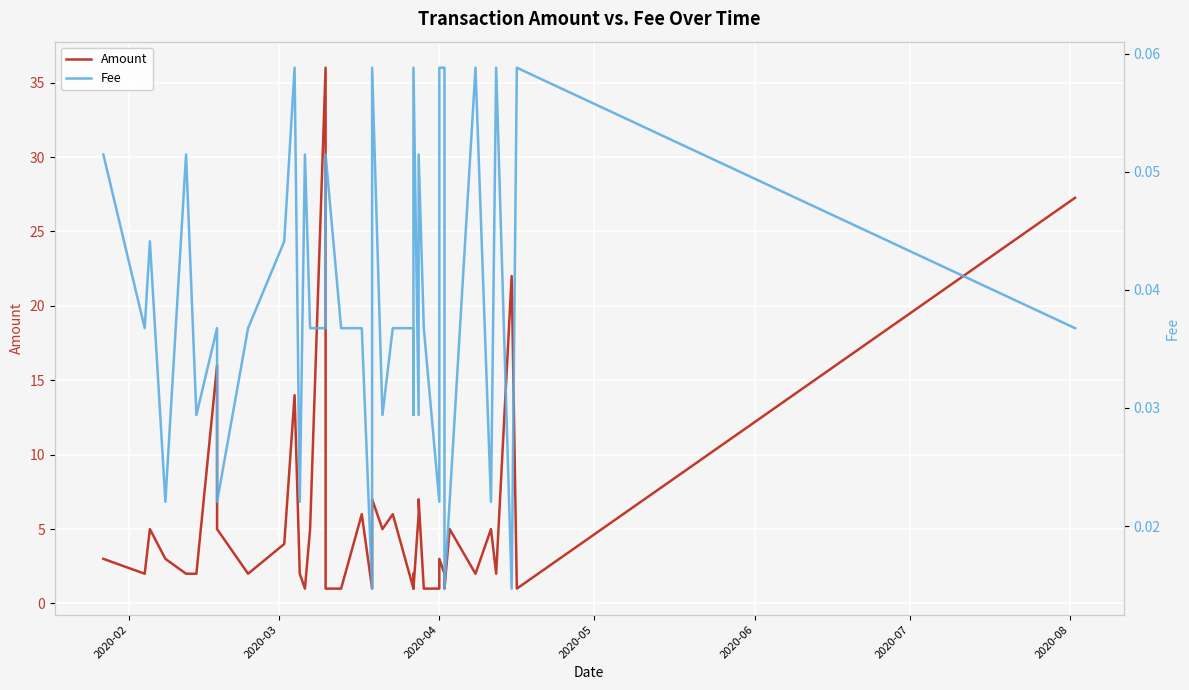

The value of Amount at 13 is 8.6. True or false?

False